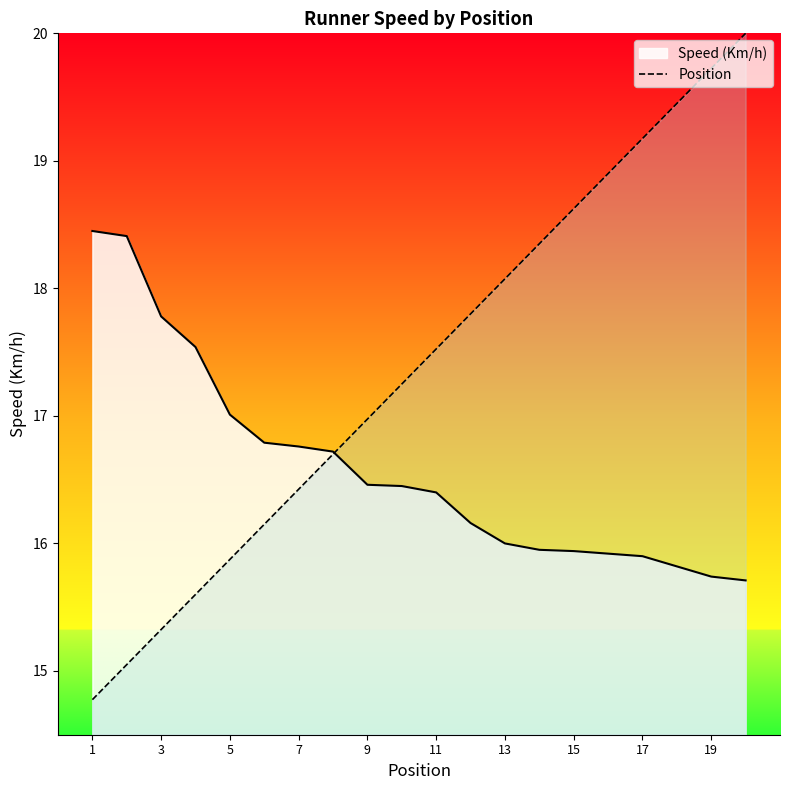

Rank the series by their maximum value, from highest to lowest.

Position, Speed (Km/h)